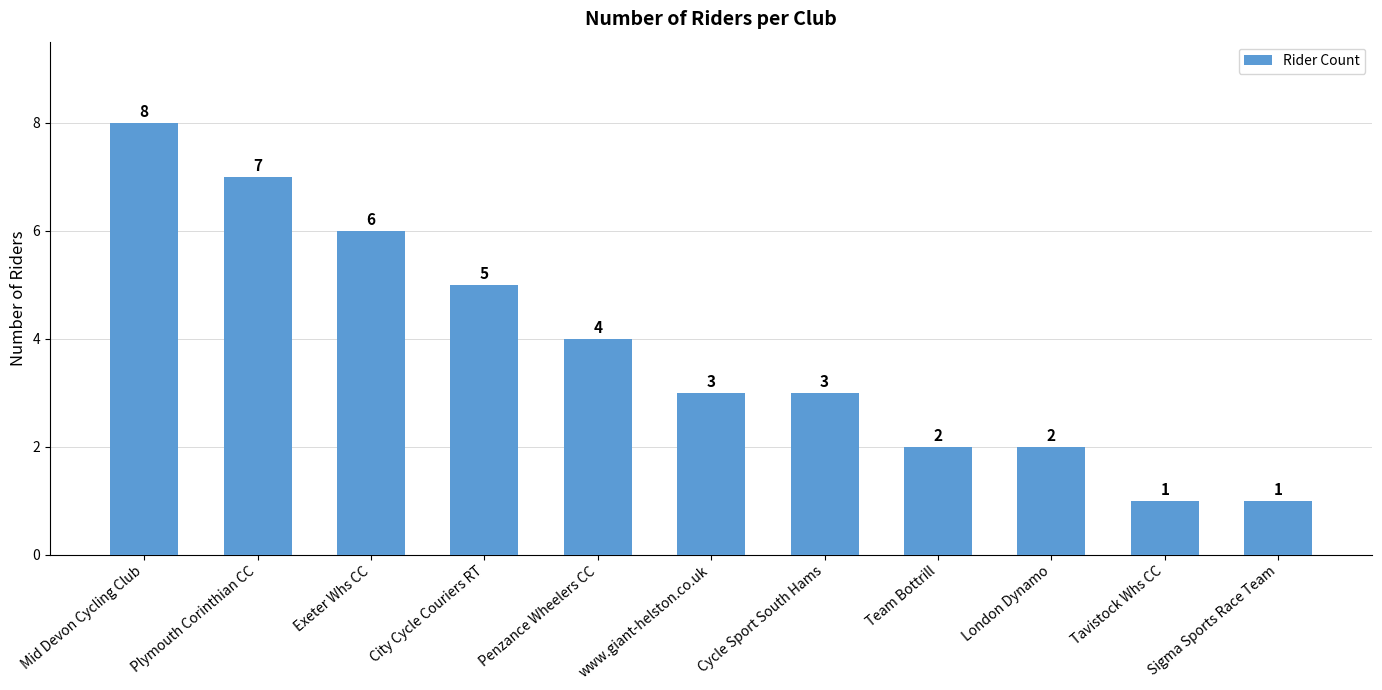

Is it true that the value at www.giant-helston.co.uk is 3?

True